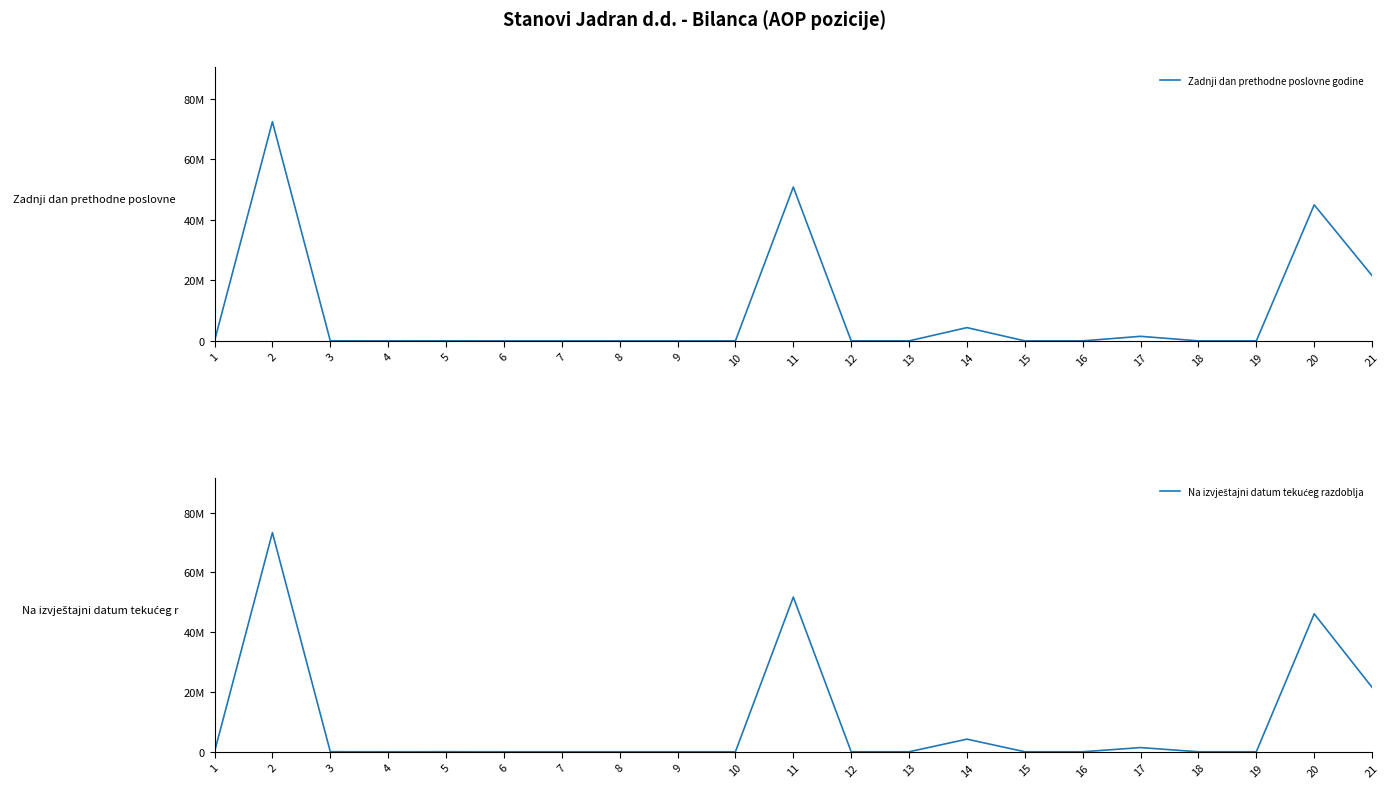

What is the maximum value for Na izvještajni datum tekućeg razdoblja?

73341755